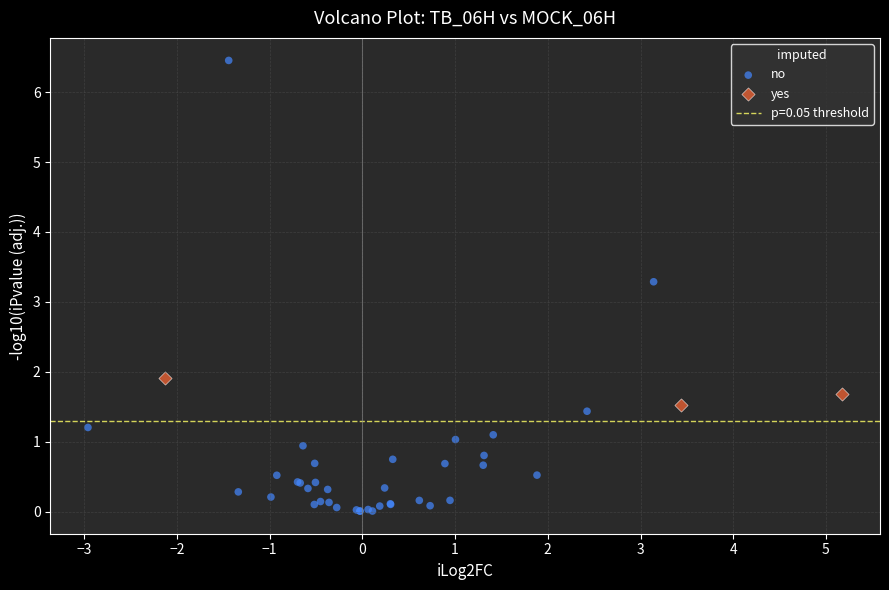

Which series has the widest spread of Y values?

no